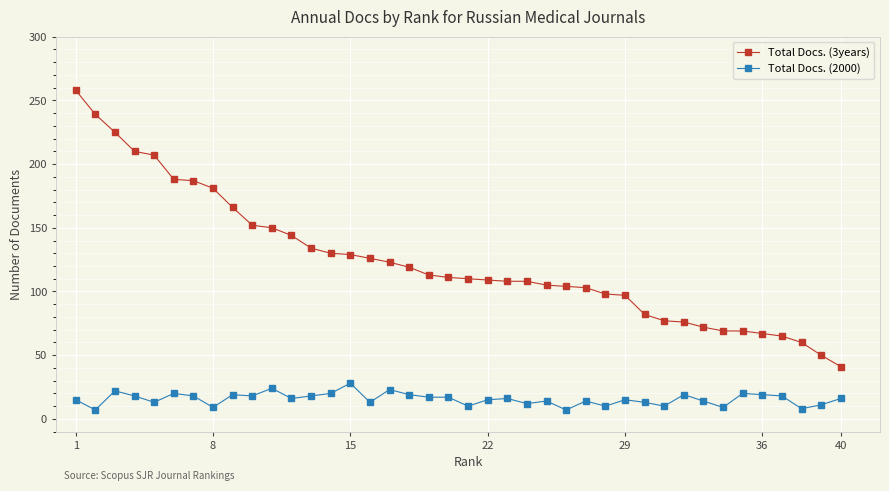

True or false: Total Docs. (3years) and Total Docs. (2000) cross at least once.

False